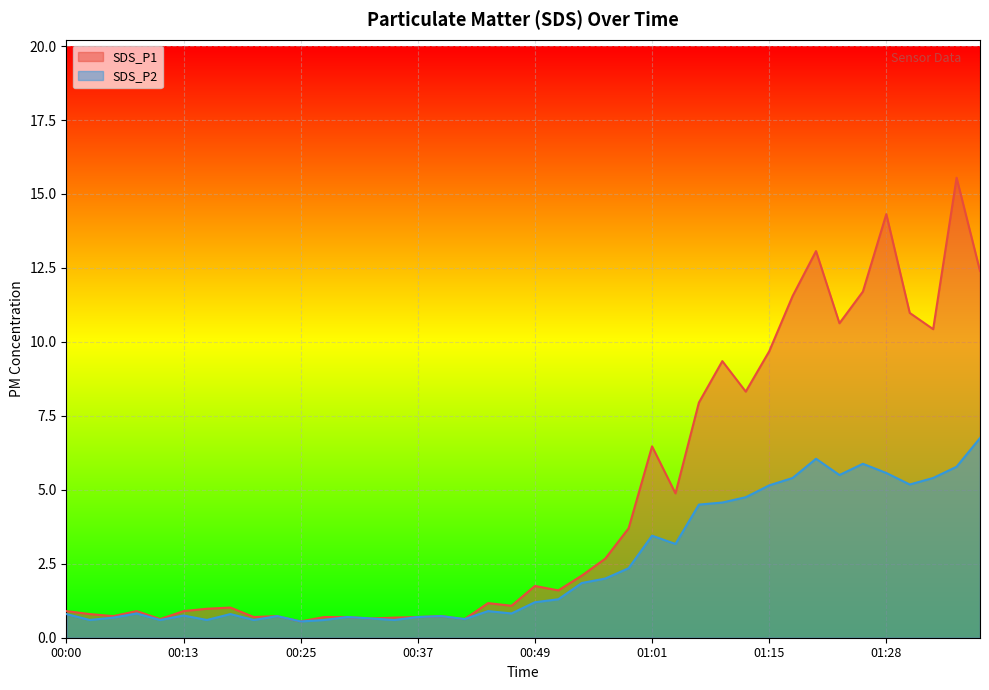

What is the average value of the SDS_P1 series?

4.6